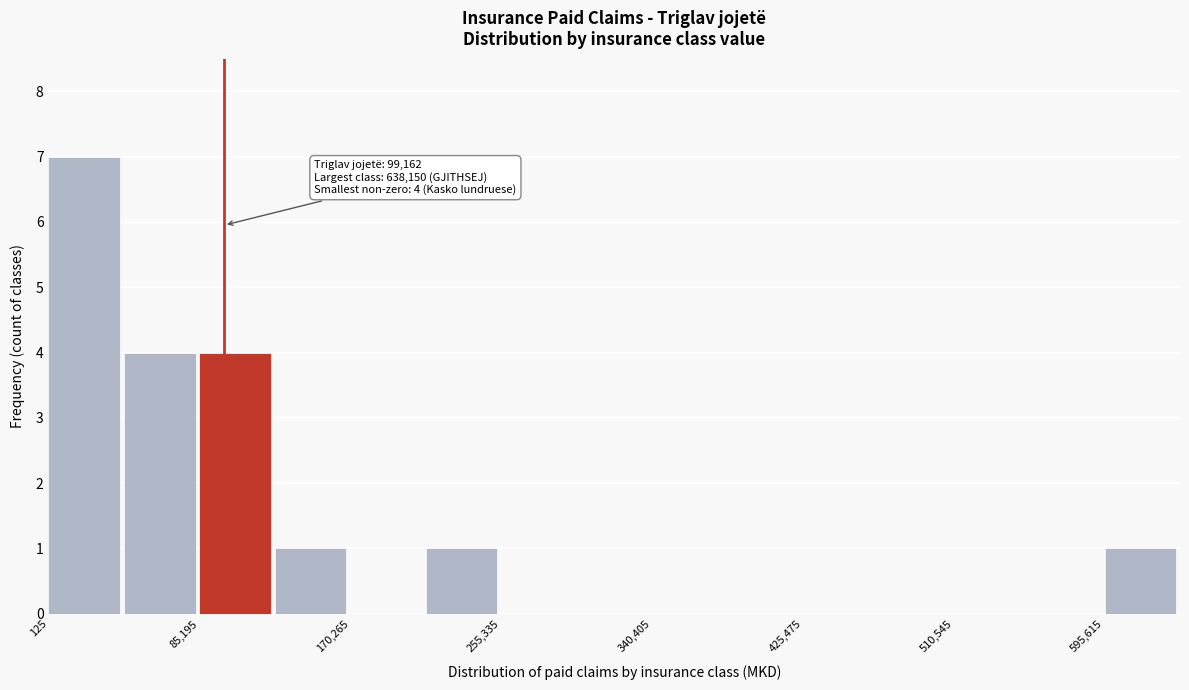

Which range on the x-axis has the tallest bar?

0 to 40000